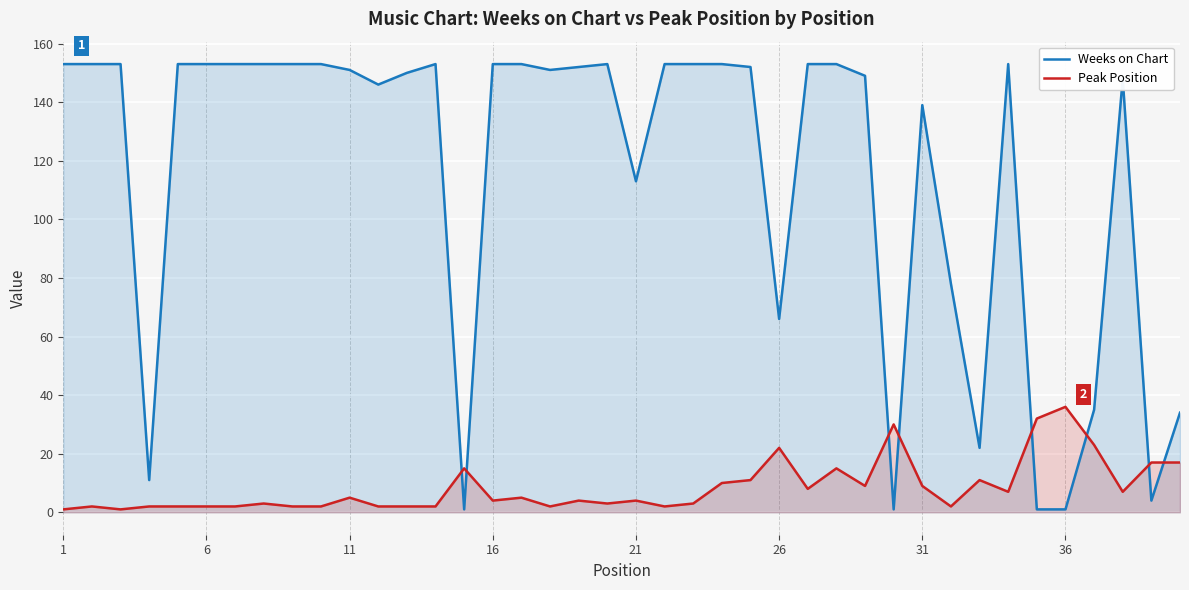

List the series in order of their peak value, lowest first.

Peak Position, Weeks on Chart